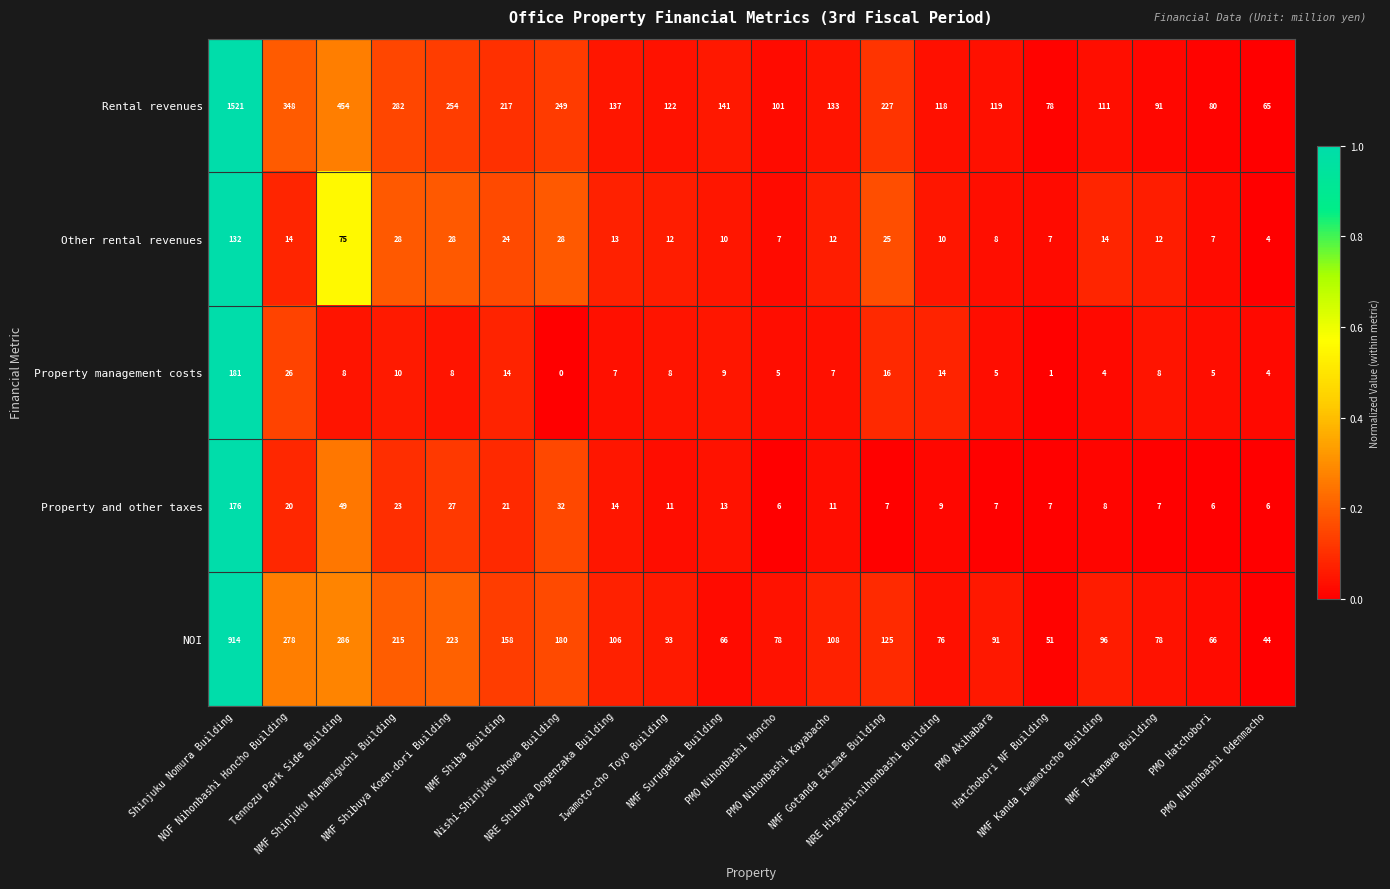

What is the highest value of the Property and other taxes series?

176